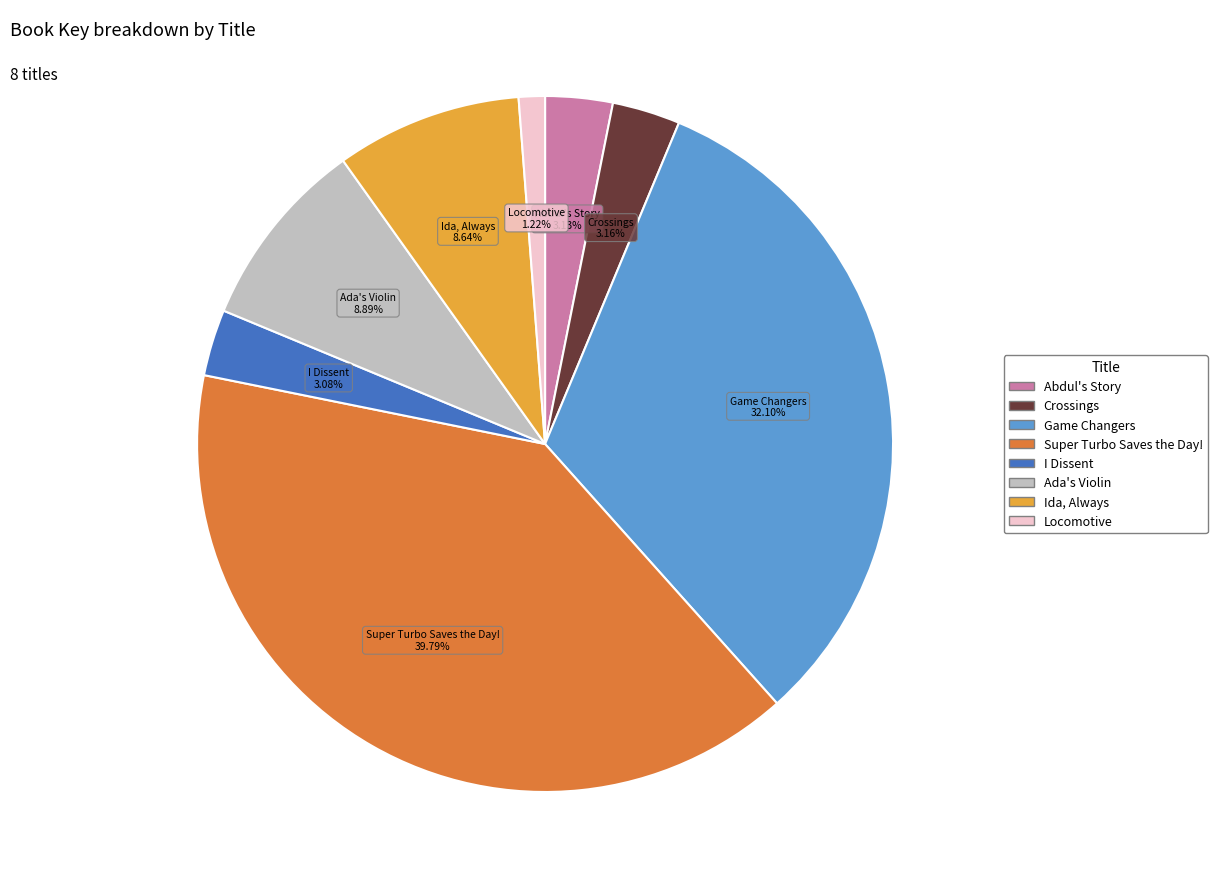

Does I Dissent account for over 50% of the chart?

No